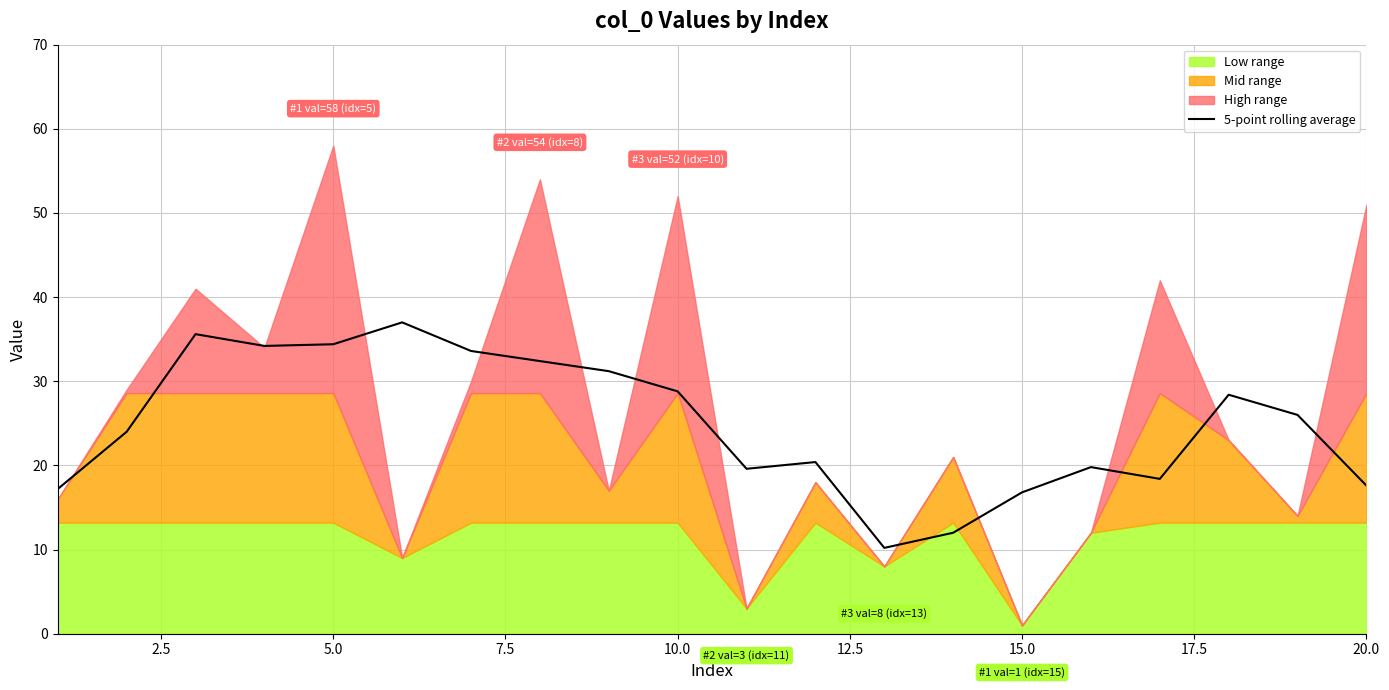

The 5-point rolling average series shows 34.4 at 5.0. True or false?

True